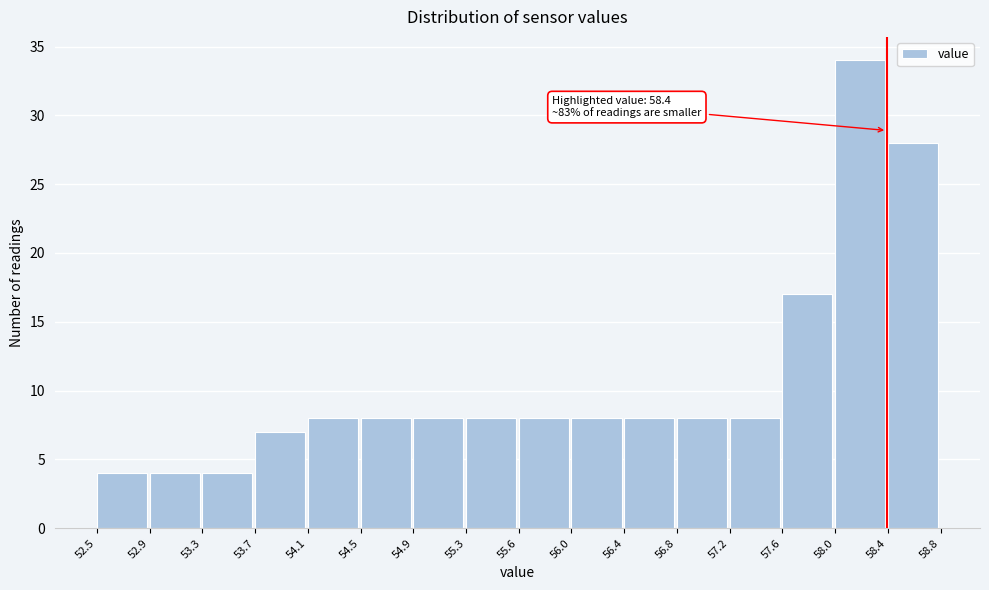

Over which range of the x-axis is the bar tallest?

58.0 to 58.4